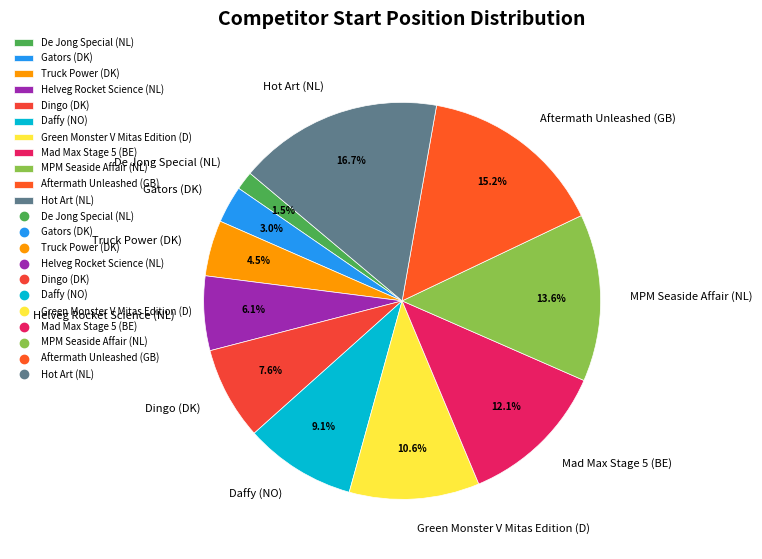

Does Gators (DK) represent more than half of the total?

No